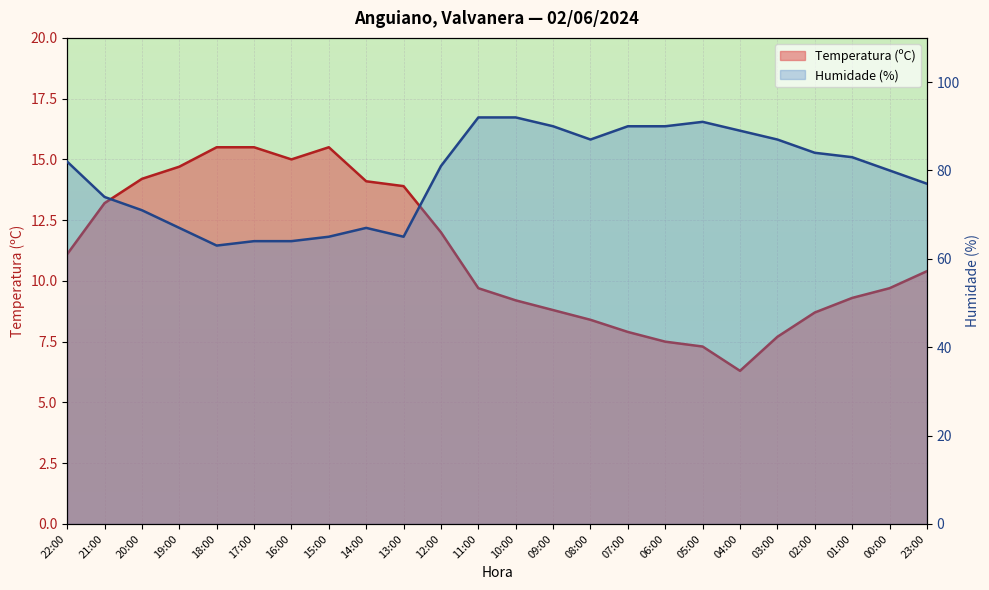

What position from the right is 02:00?

4